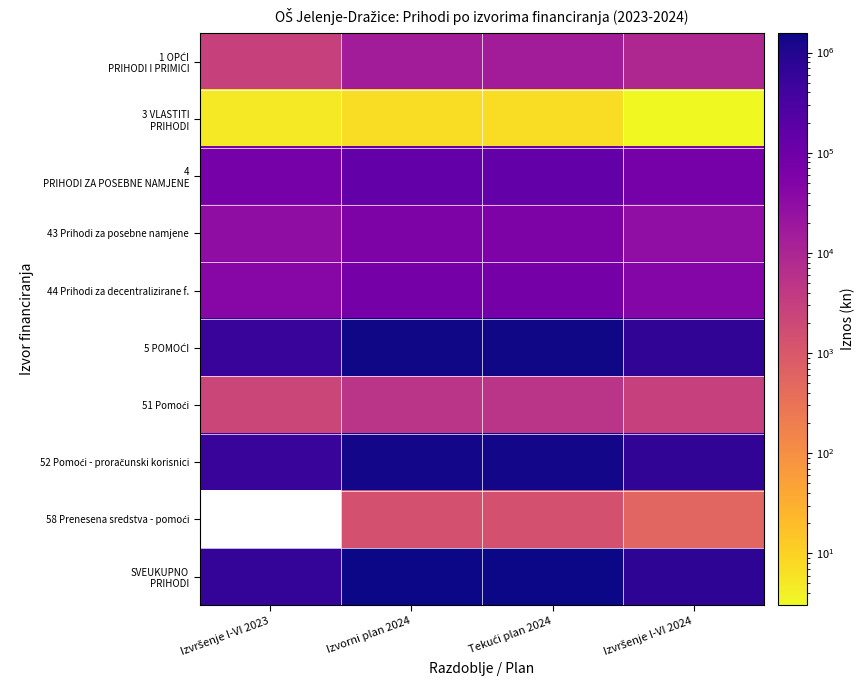

What is the total value across all series at Izvršenje I-VI 2024?

2251732.7